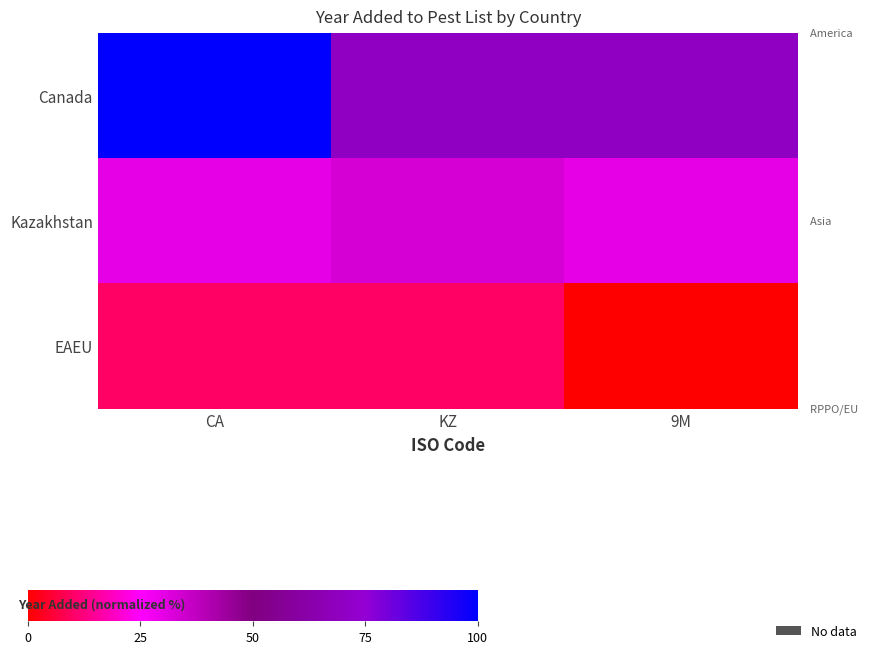

Count the number of categories in the chart.

3